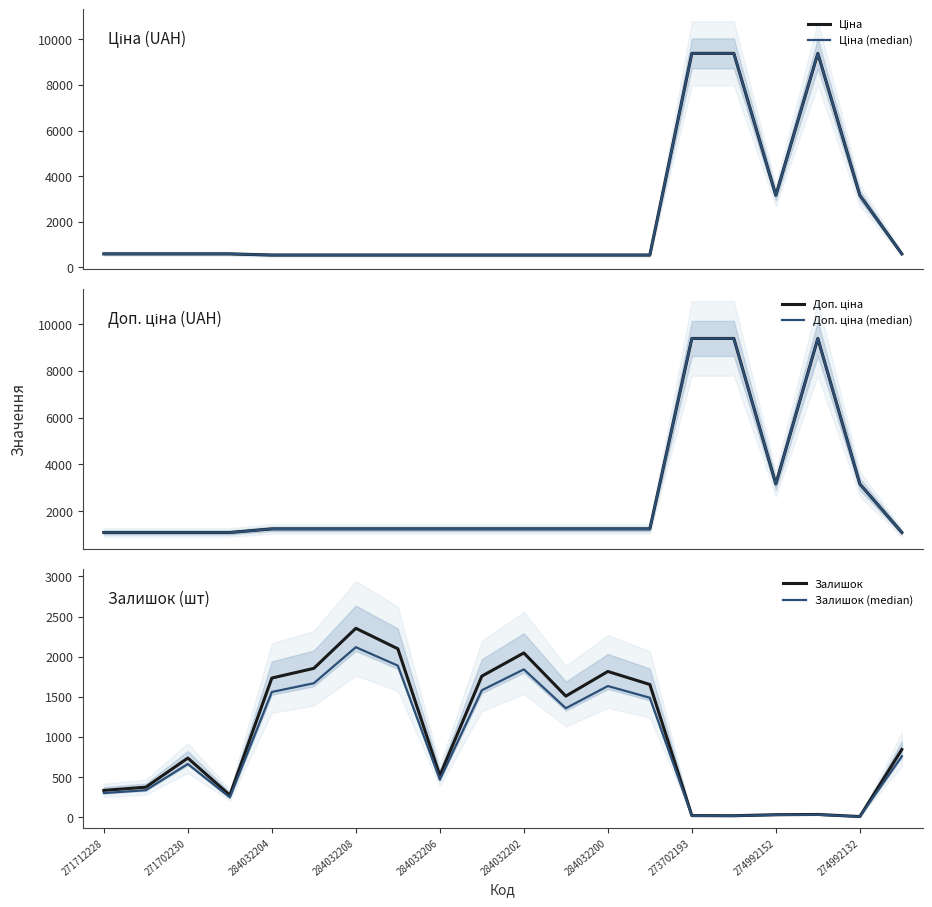

What is the highest value of the Залишок (median) series?

2118.6